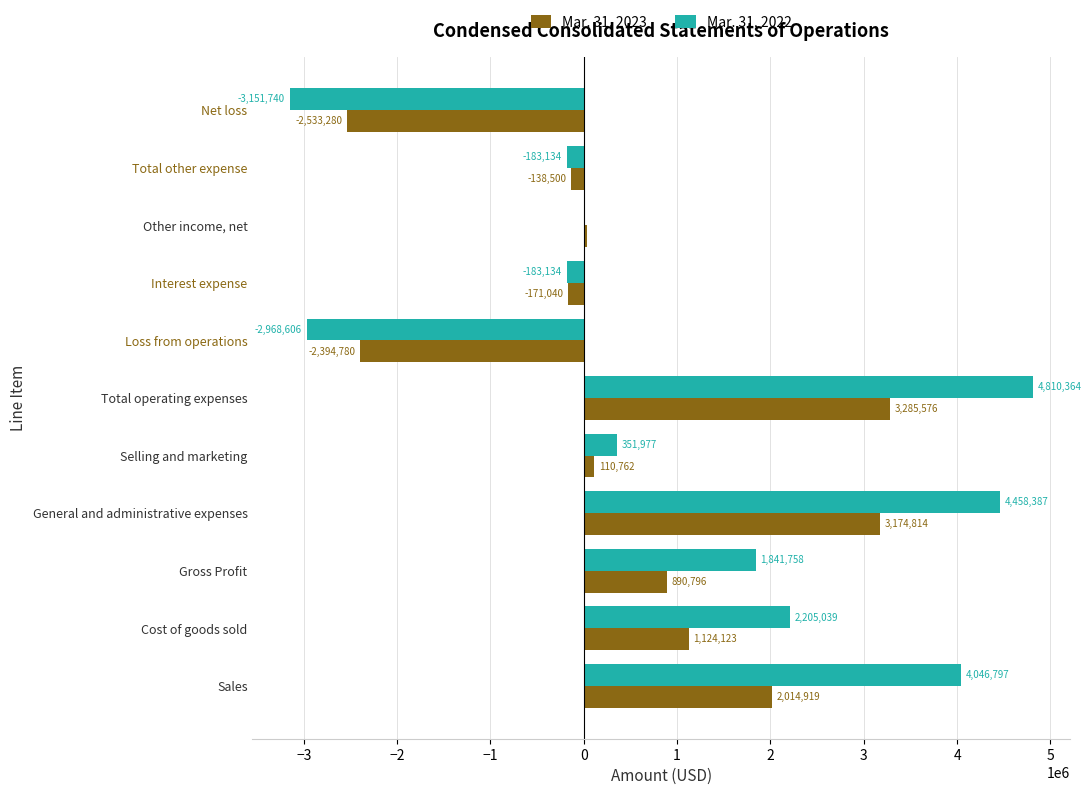

What are all the series names shown in the legend?

Mar. 31, 2023, Mar. 31, 2022